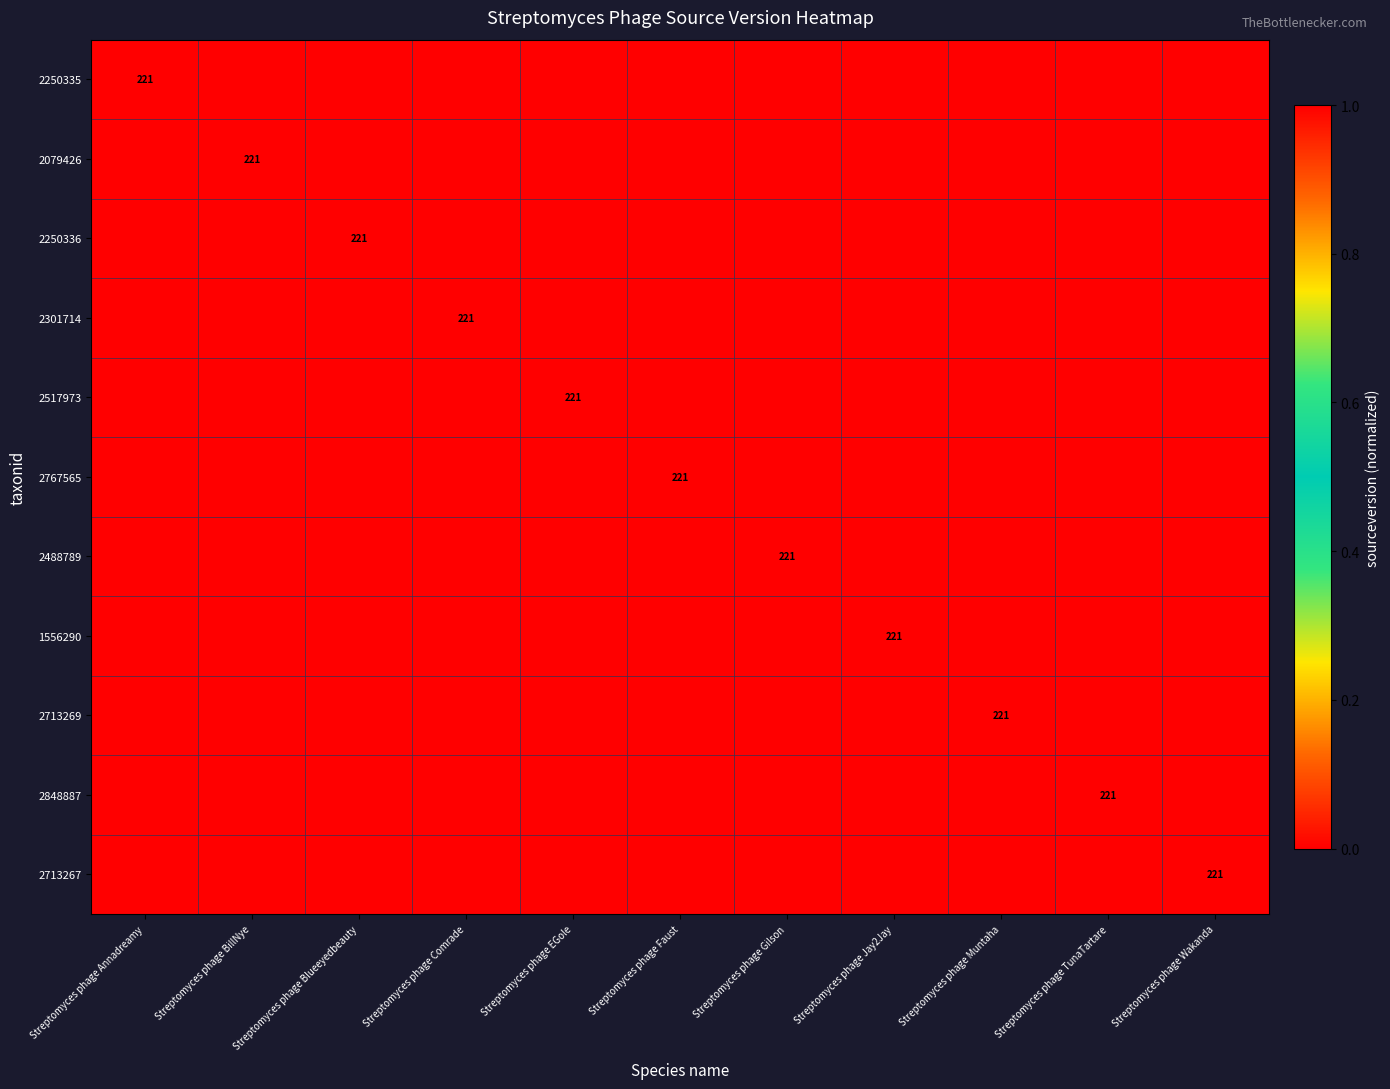

Which series has the widest spread of values?

2250335